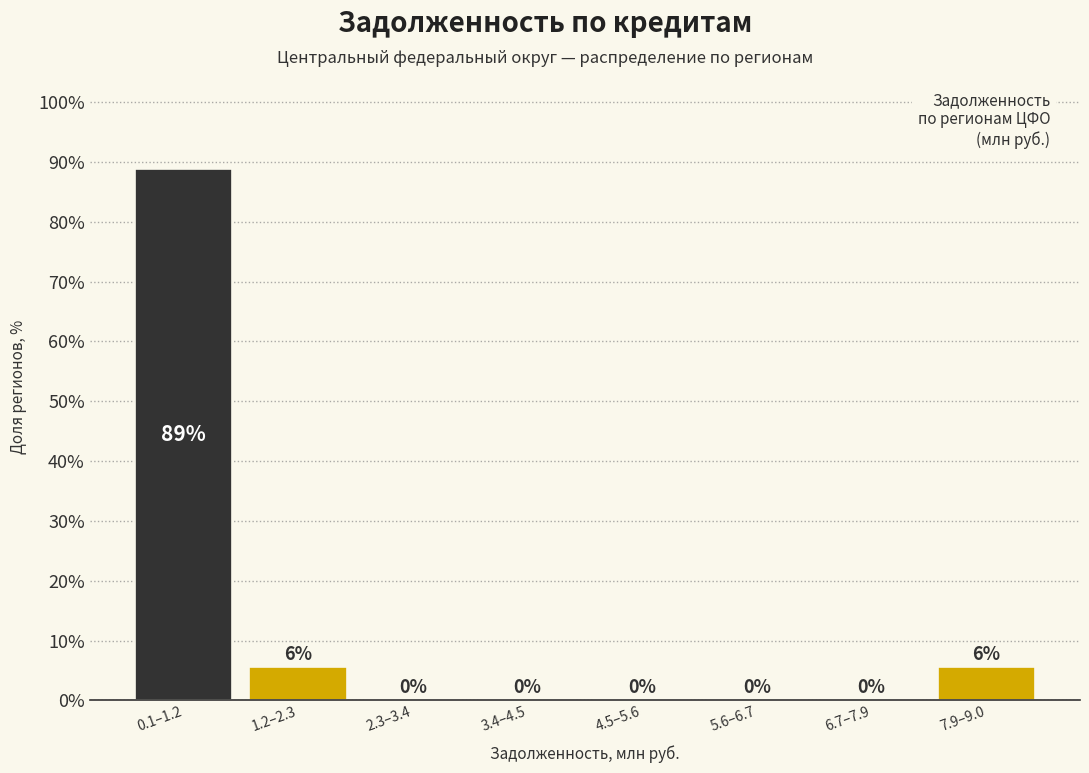

The chart shows a value of -57.7 at 3.4–4.5. True or false?

False